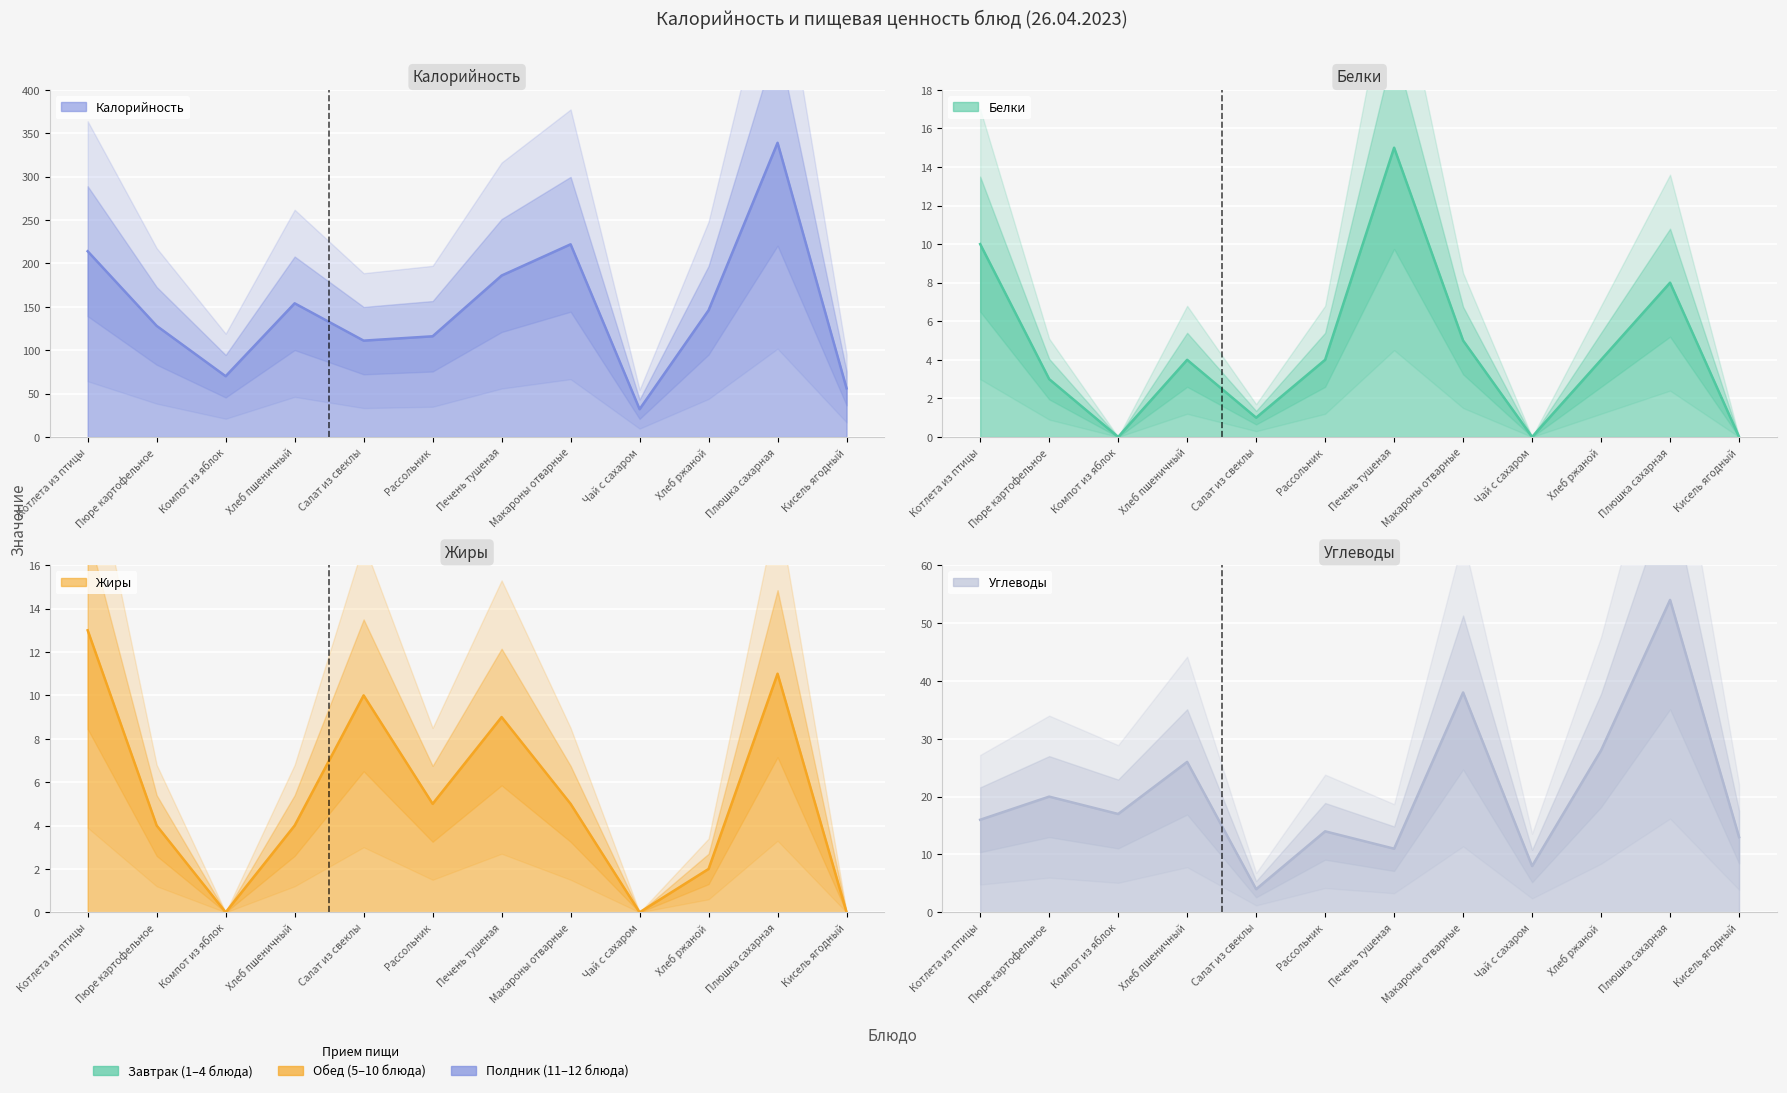

How many lines are shown in the chart?

4